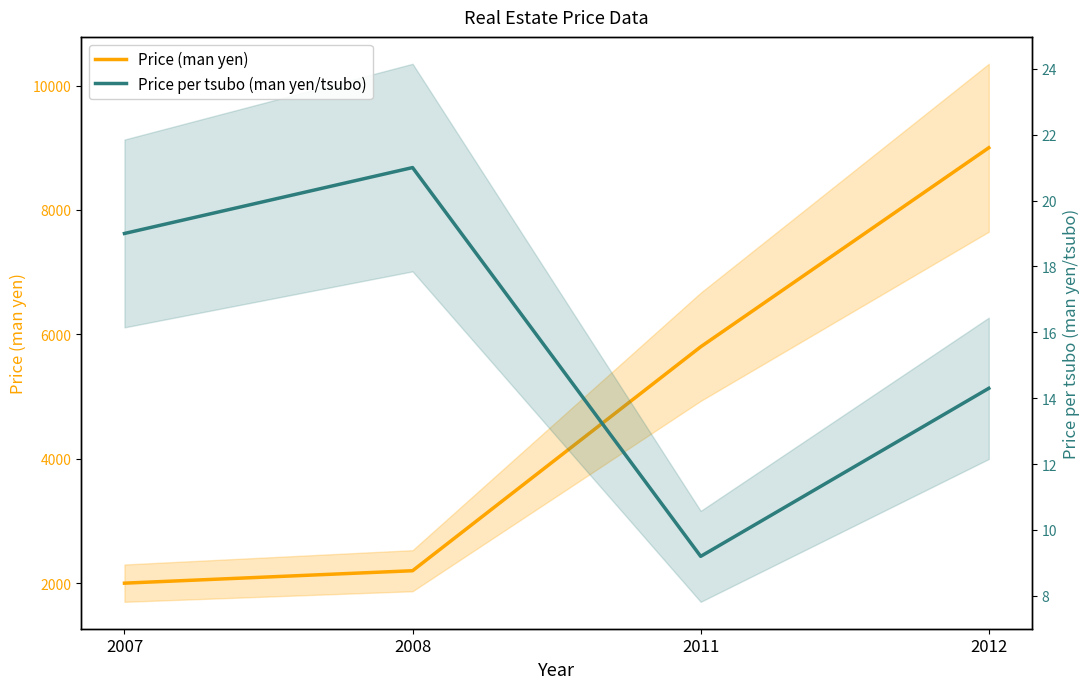

Count the number of data series in this chart.

2